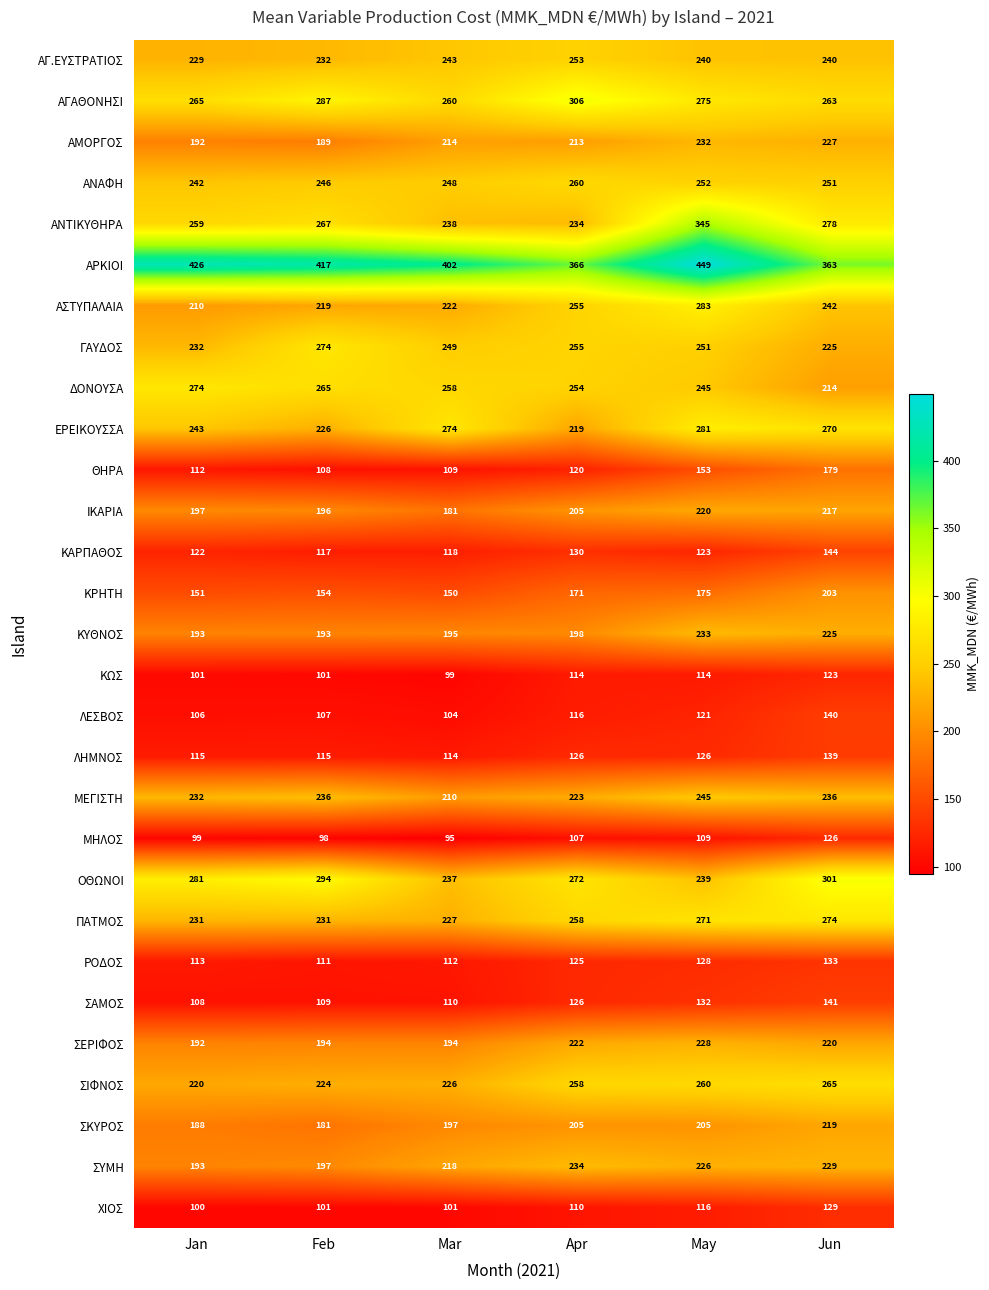

At which label is ΟΘΩΝΟΙ closest to 269?

Apr